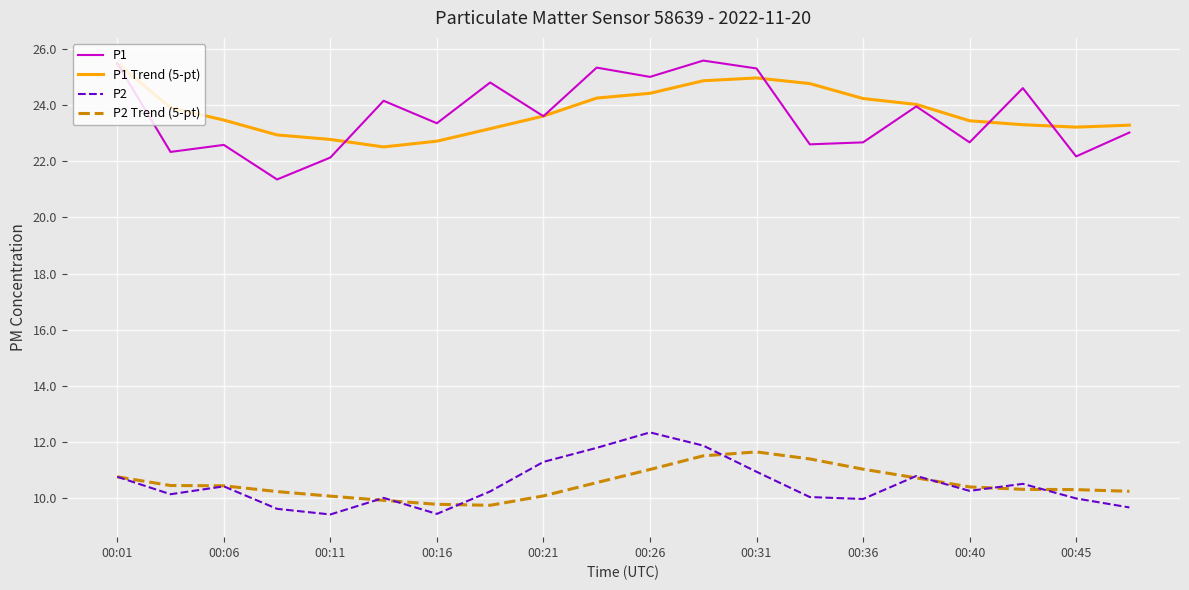

What is the maximum value for P1 Trend (5-pt)?

25.5